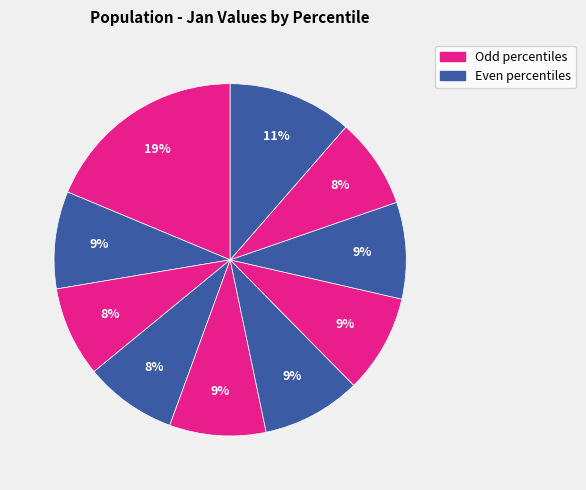

How many segments does this pie chart have?

10